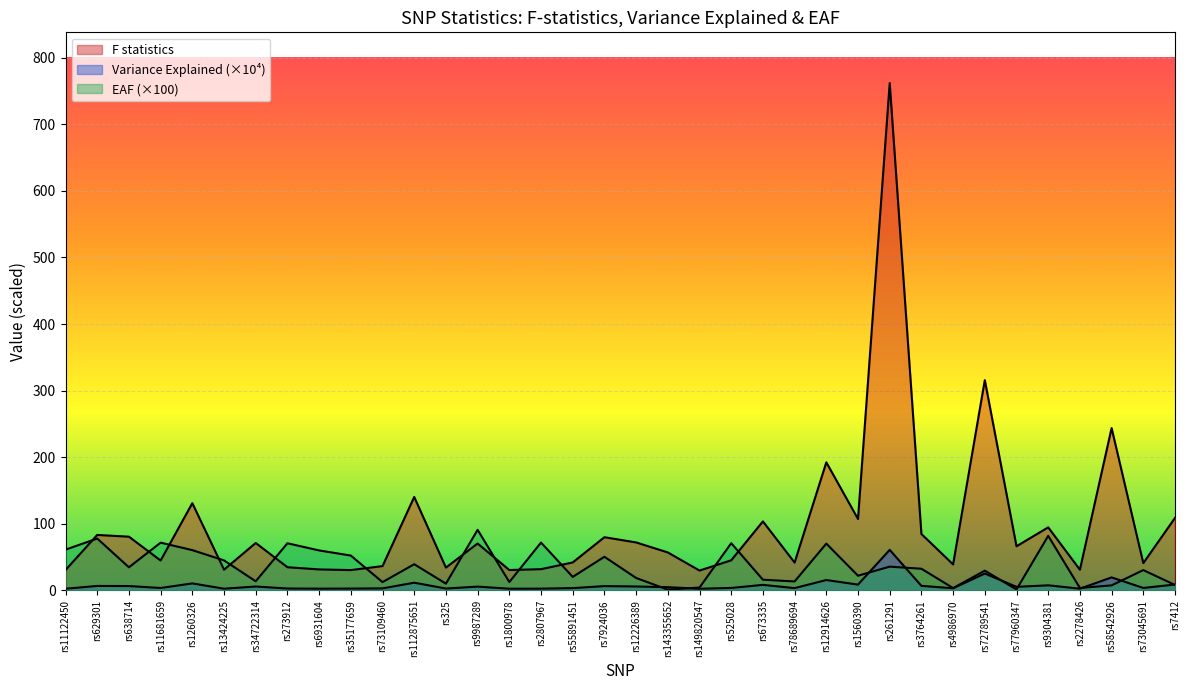

How many times do EAF and Variance Explained cross each other?

9